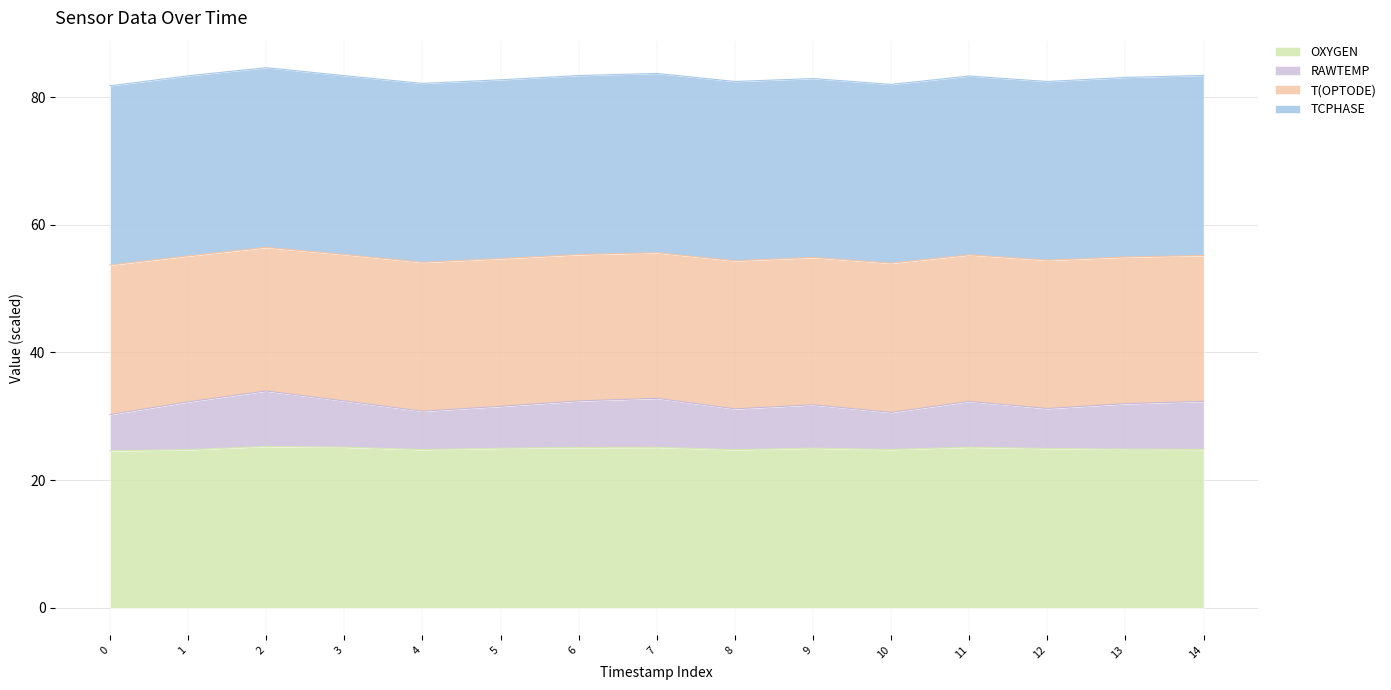

The value of OXYGEN at 5 is 25.0. True or false?

True